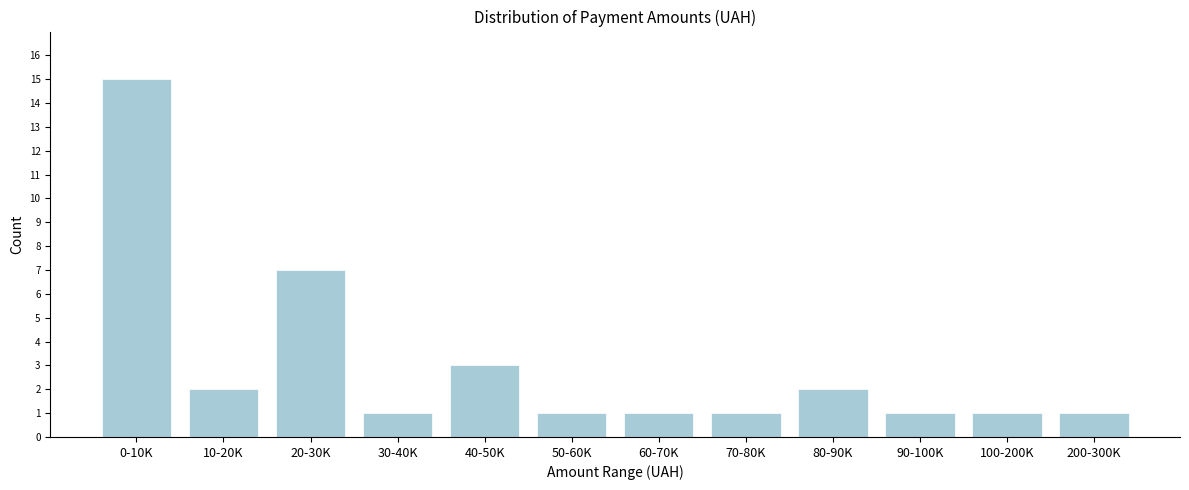

Reading right to left, list all the values displayed in this chart.

1	1	1	2	1	1	1	3	1	7	2	15